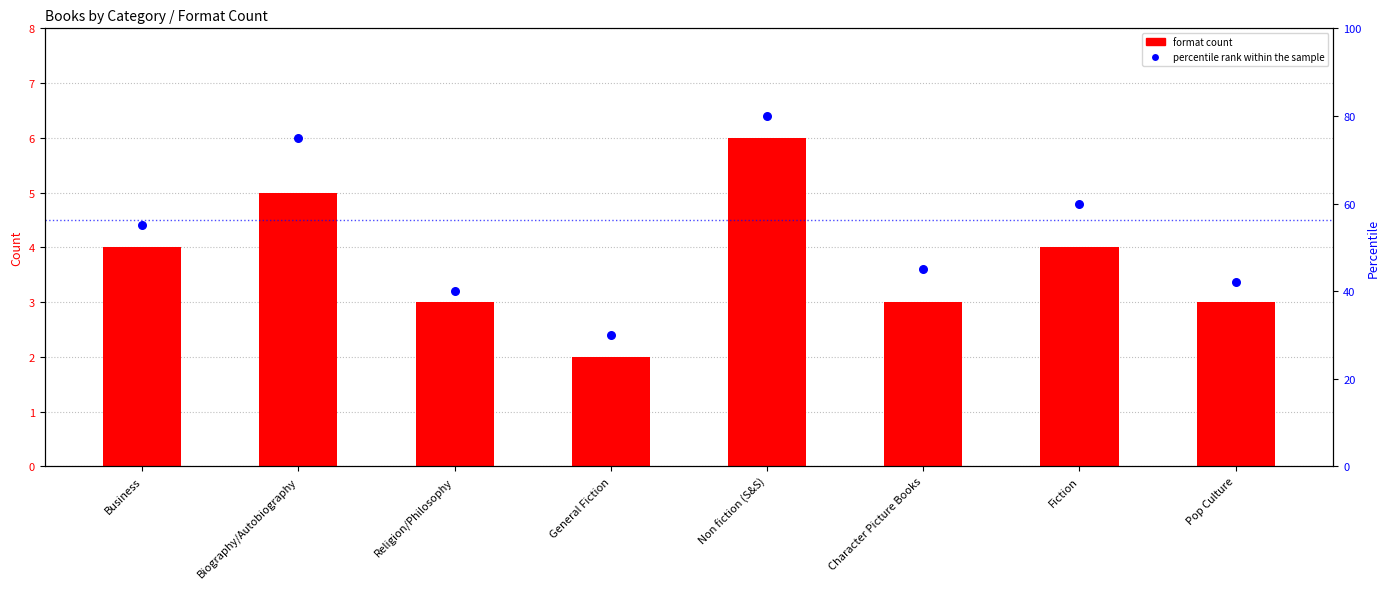

At which category is the sum across all series the highest?

Non fiction (S&S)